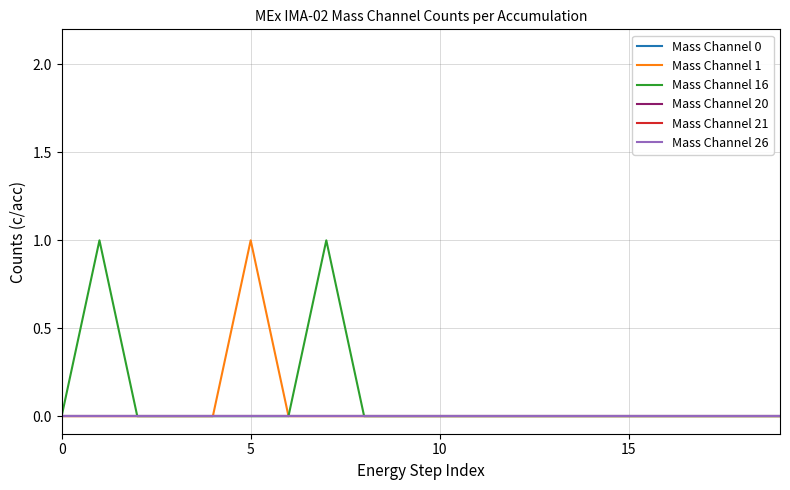

Does the chart have visible grid lines?

Yes